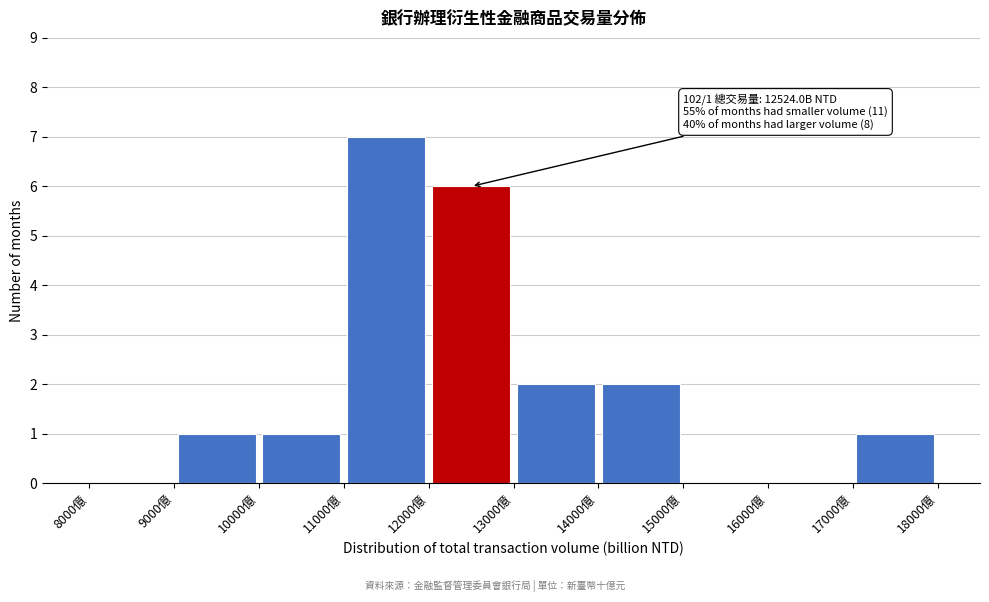

Which range on the x-axis has the tallest bar?

11000 to 12000